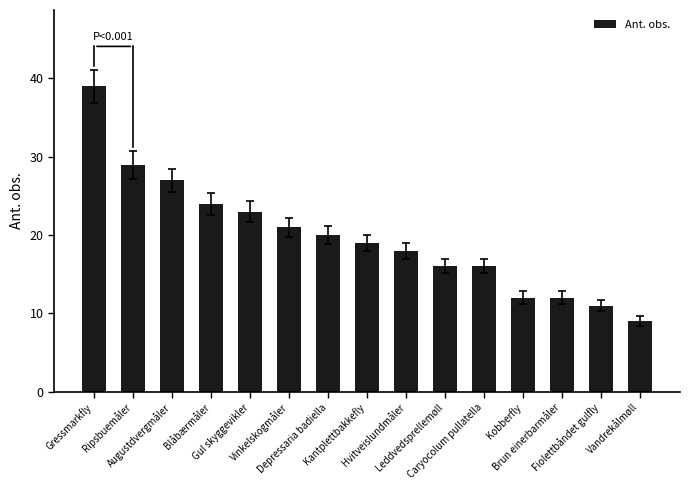

Does the chart contain any negative values?

No